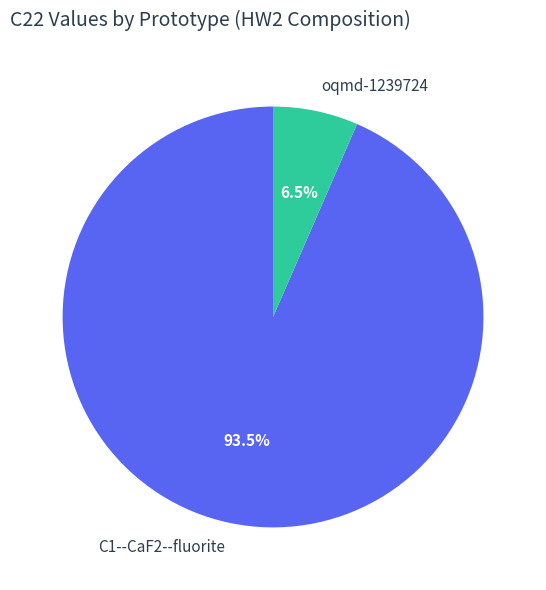

Is there any slice that represents more than half of the pie?

Yes